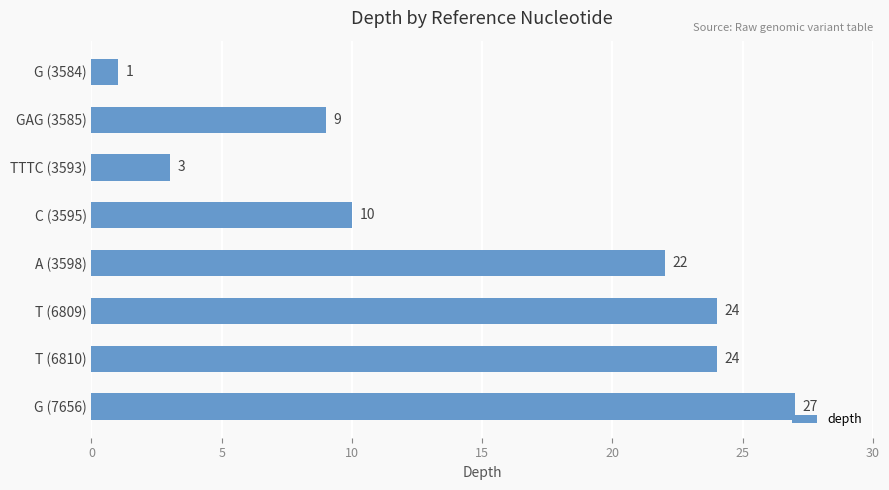

Reading top to bottom, transcribe all the data shown in this chart.

1	9	3	10	22	24	24	27